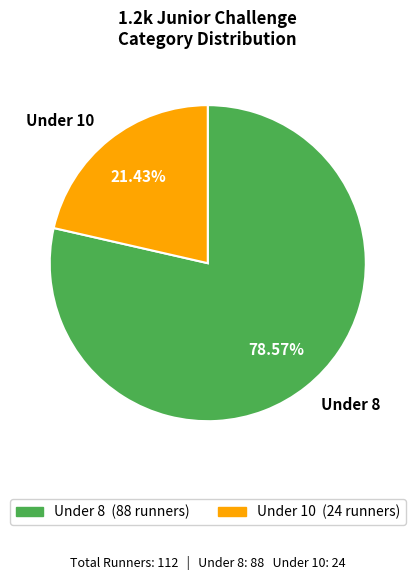

To the nearest percent, what is the combined percentage of Under 10 and Under 8?

100%